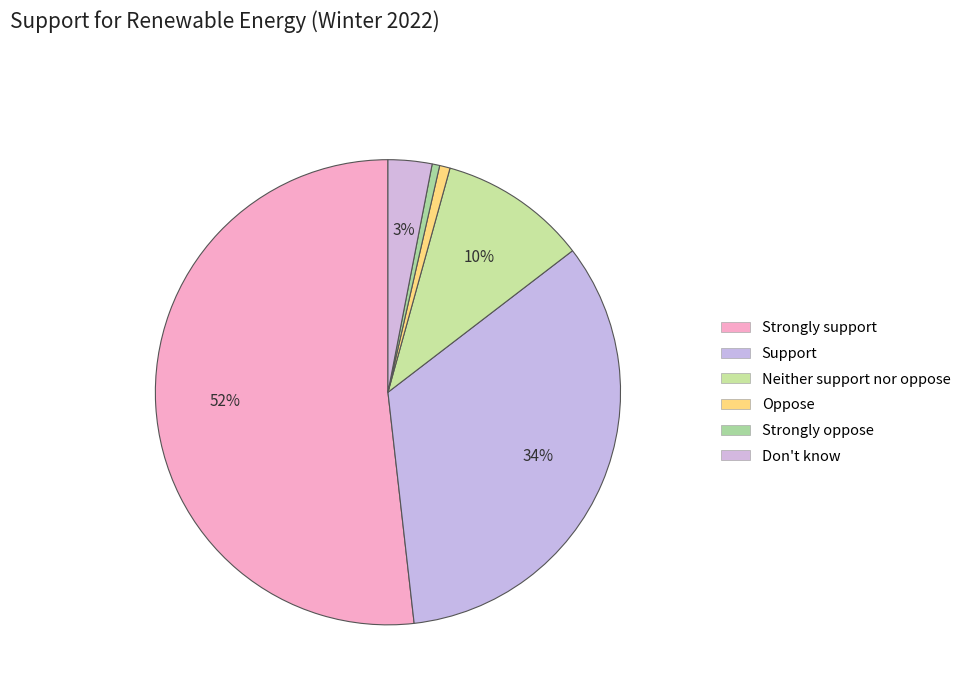

Which slice represents more than half of the pie?

Strongly support